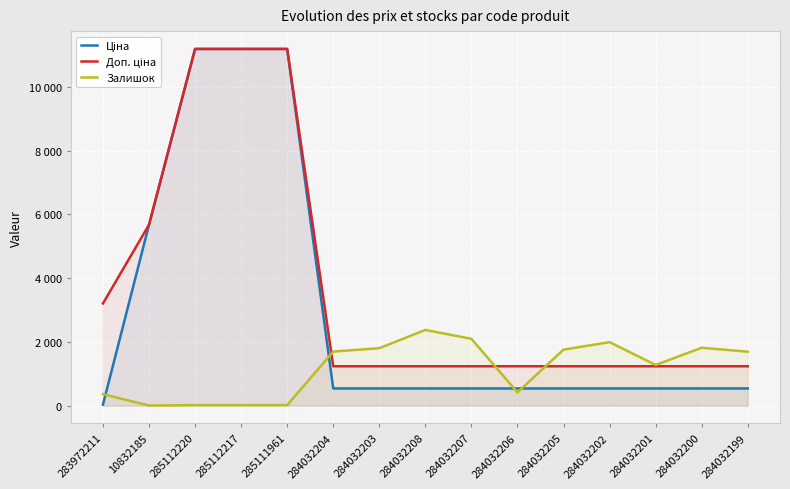

The value of Доп. ціна at 10832185 is 8706.2. True or false?

False